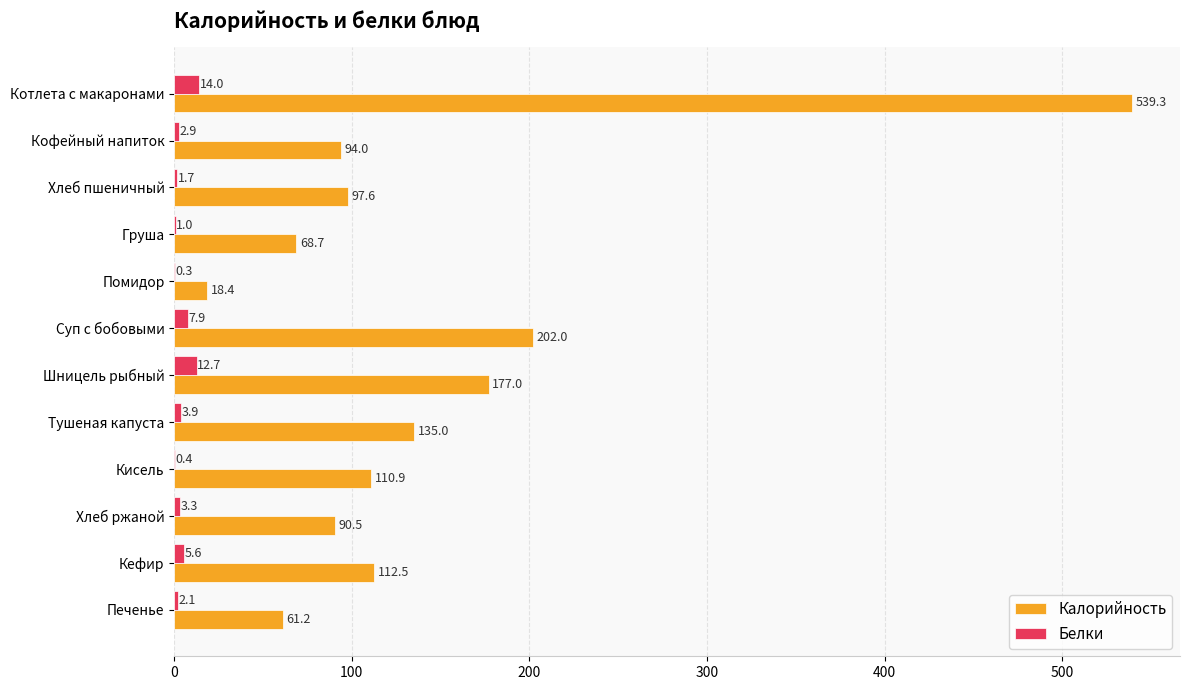

At which category is the sum across all series the highest?

Котлета с макаронами